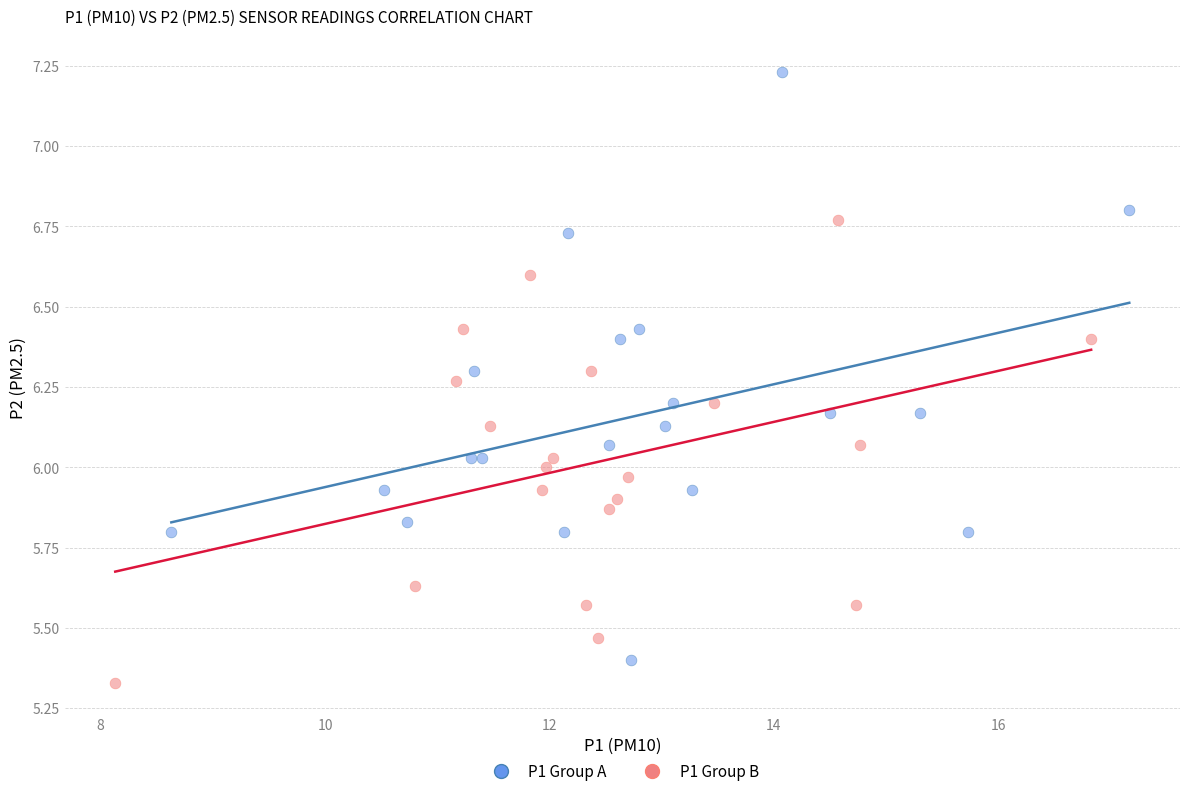

Which series contains the lowest Y value?

P1 Group B